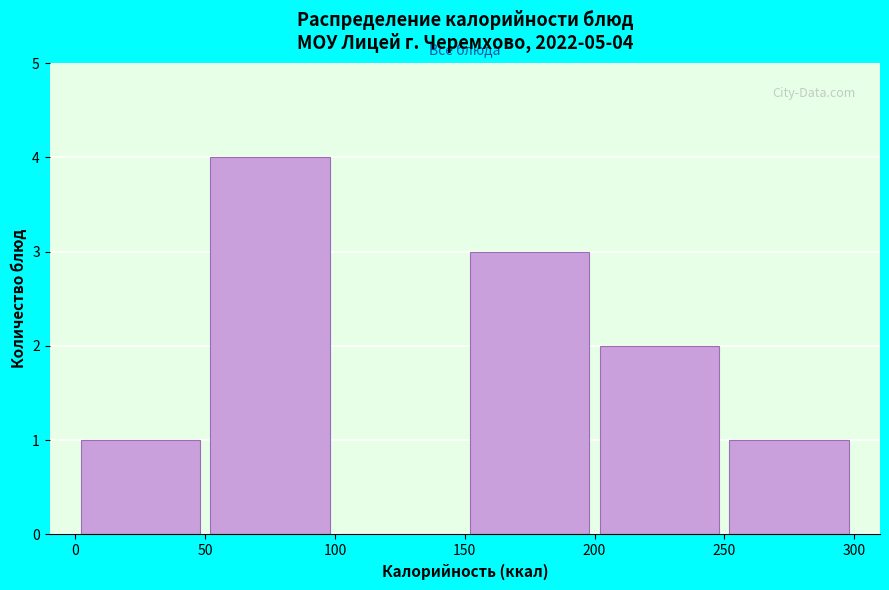

Over which range of the x-axis is the bar tallest?

50 to 100